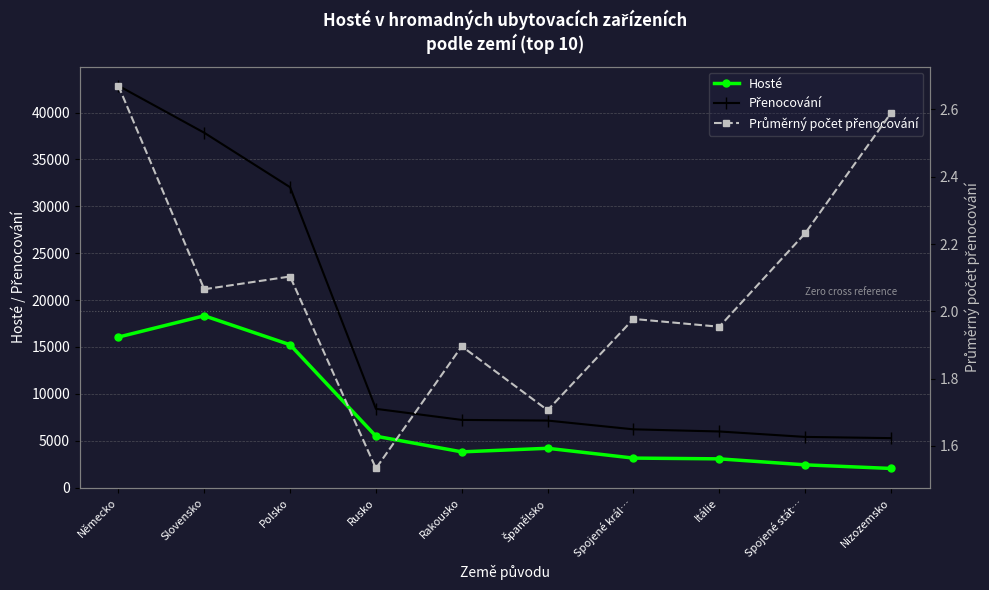

Reading left to right, transcribe all the data shown in this chart.

Hosté: 16052.0	18324.0	15232.0	5476.0	3804.0	4187.0	3140.0	3060.0	2420.0	2035.0
Přenocování: 42864.0	37851.0	32040.0	8395.0	7213.0	7144.0	6209.0	5980.0	5401.0	5269.0
Průměrný počet přenocování: 2.7	2.1	2.1	1.5	1.9	1.7	2.0	2.0	2.2	2.6